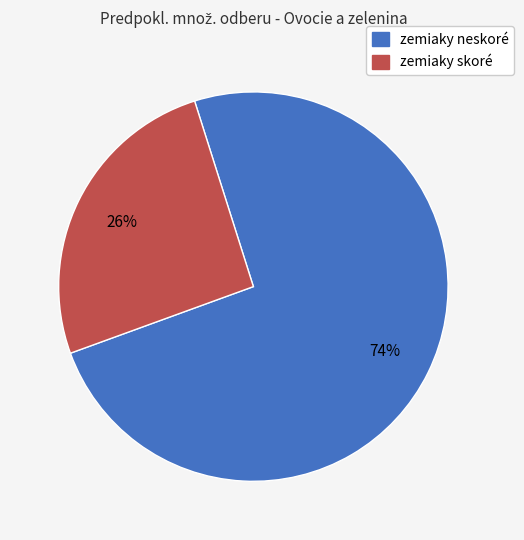

What is the largest slice in the pie chart?

zemiaky neskoré